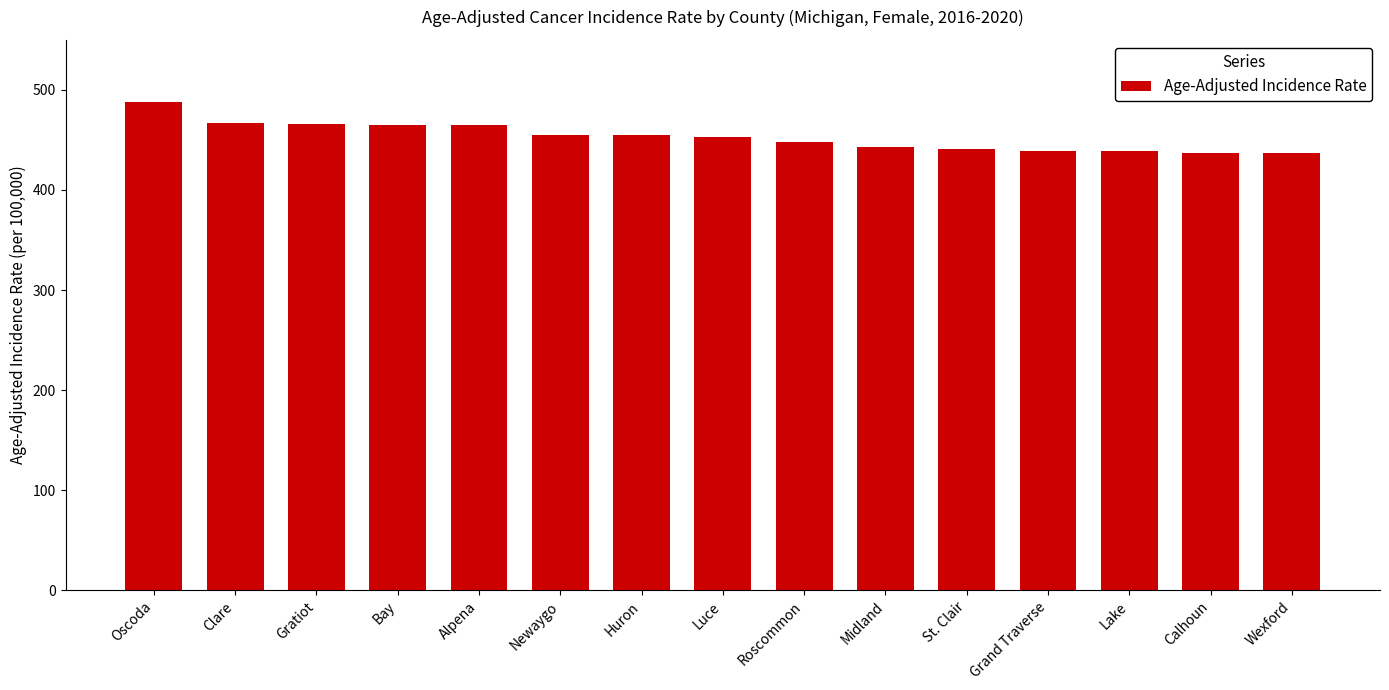

What is the label of the 14th bar from the right?

Clare